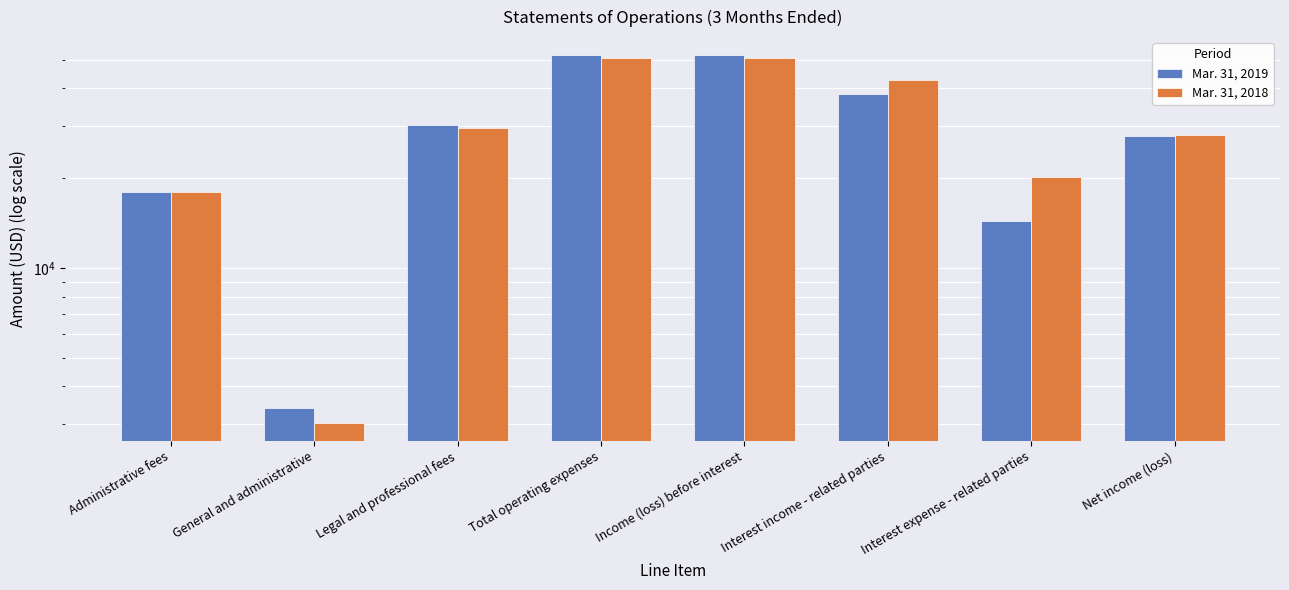

What is the total value across all series at Income (loss) before interest?

102023